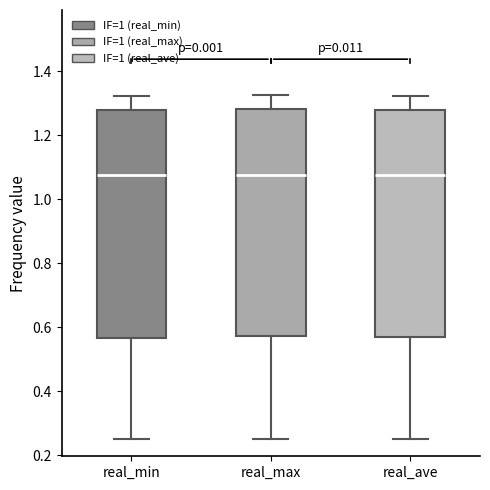

Where does the lower whisker of the box for real_min end on the y-axis? The values are not printed on the chart, so give them approximately, as read against the axis.

0.24